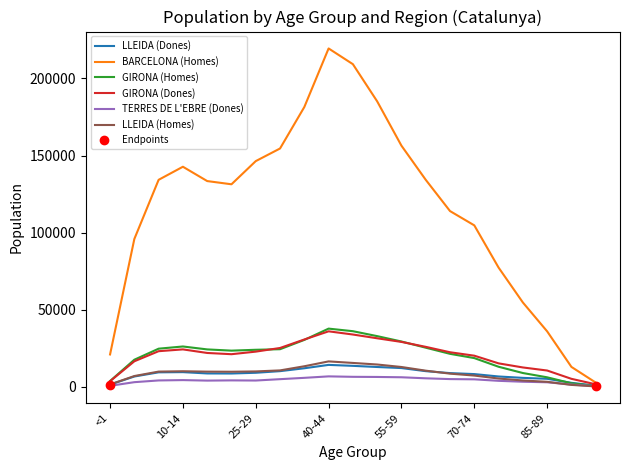

Which series has the largest total across all categories?

BARCELONA (Homes)